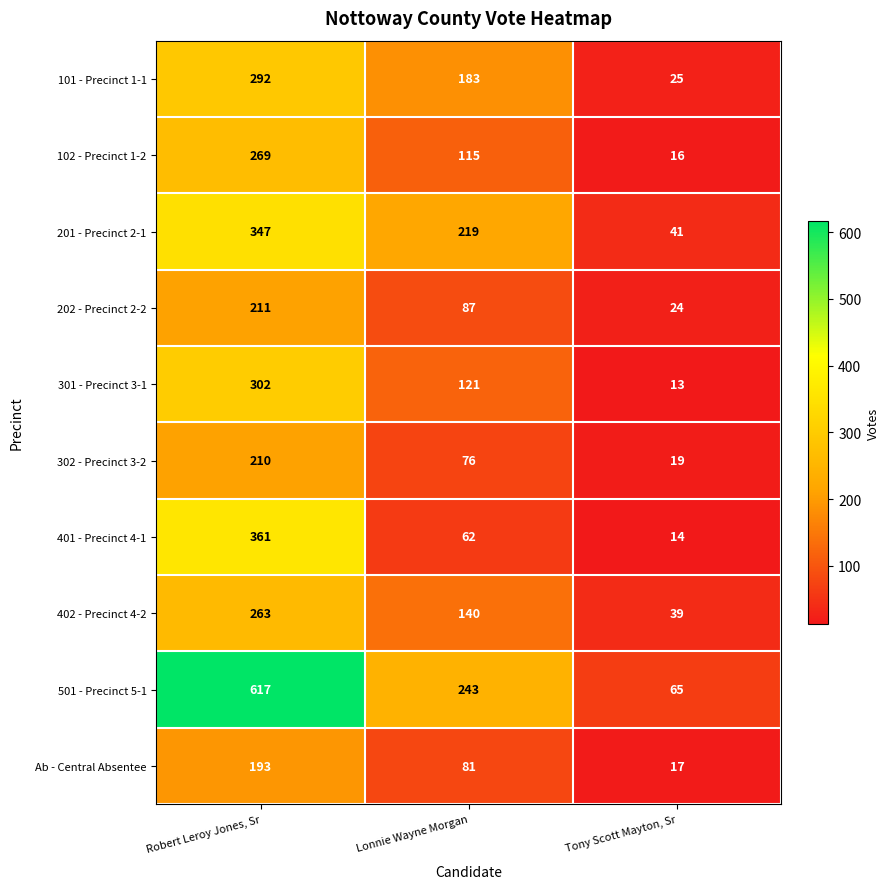

Reading right to left, what are all the values shown in this chart?

101 - Precinct 1-1: Tony Scott Mayton, Sr=25	Lonnie Wayne Morgan=183	Robert Leroy Jones, Sr=292
102 - Precinct 1-2: Tony Scott Mayton, Sr=16	Lonnie Wayne Morgan=115	Robert Leroy Jones, Sr=269
201 - Precinct 2-1: Tony Scott Mayton, Sr=41	Lonnie Wayne Morgan=219	Robert Leroy Jones, Sr=347
202 - Precinct 2-2: Tony Scott Mayton, Sr=24	Lonnie Wayne Morgan=87	Robert Leroy Jones, Sr=211
301 - Precinct 3-1: Tony Scott Mayton, Sr=13	Lonnie Wayne Morgan=121	Robert Leroy Jones, Sr=302
302 - Precinct 3-2: Tony Scott Mayton, Sr=19	Lonnie Wayne Morgan=76	Robert Leroy Jones, Sr=210
401 - Precinct 4-1: Tony Scott Mayton, Sr=14	Lonnie Wayne Morgan=62	Robert Leroy Jones, Sr=361
402 - Precinct 4-2: Tony Scott Mayton, Sr=39	Lonnie Wayne Morgan=140	Robert Leroy Jones, Sr=263
501 - Precinct 5-1: Tony Scott Mayton, Sr=65	Lonnie Wayne Morgan=243	Robert Leroy Jones, Sr=617
Ab - Central Absentee: Tony Scott Mayton, Sr=17	Lonnie Wayne Morgan=81	Robert Leroy Jones, Sr=193